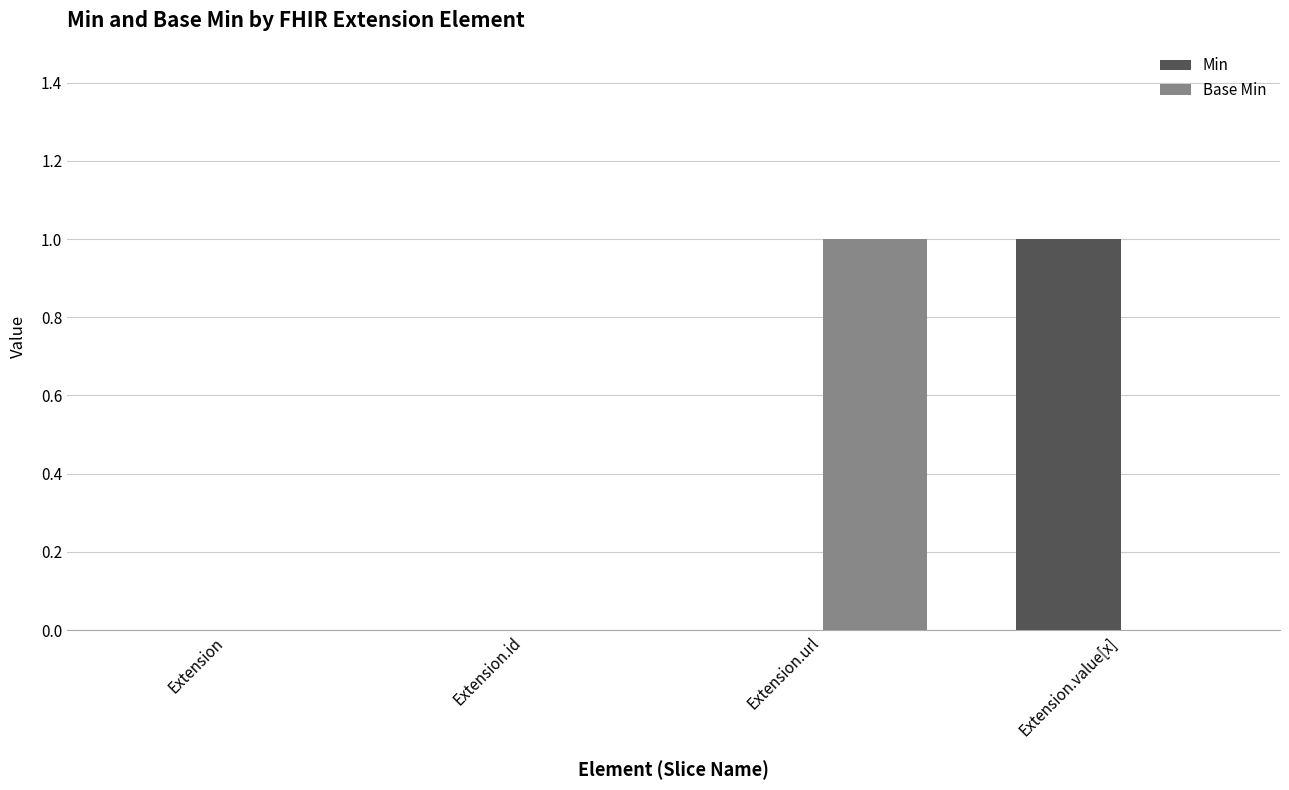

True or false: Base Min has a value of 2 at Extension.url.

False